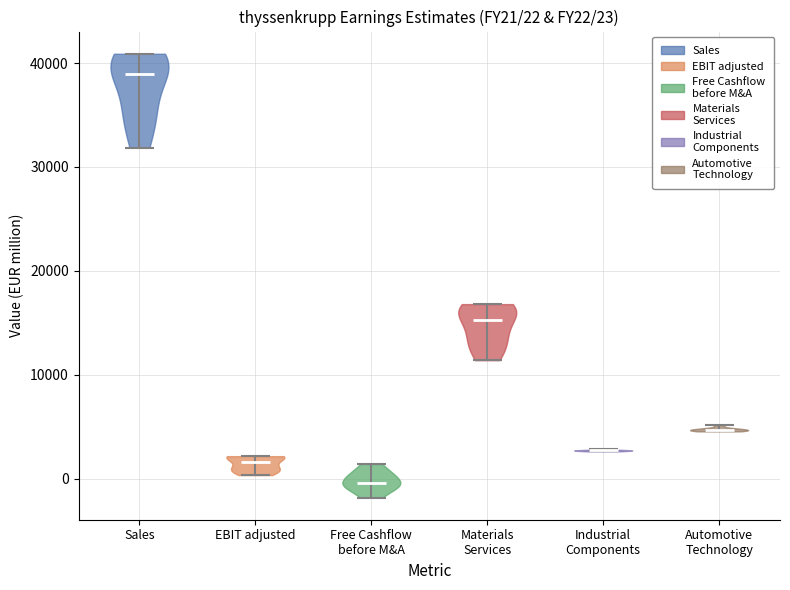

Which violin has the lowest median line?

Free Cashflow before M&A